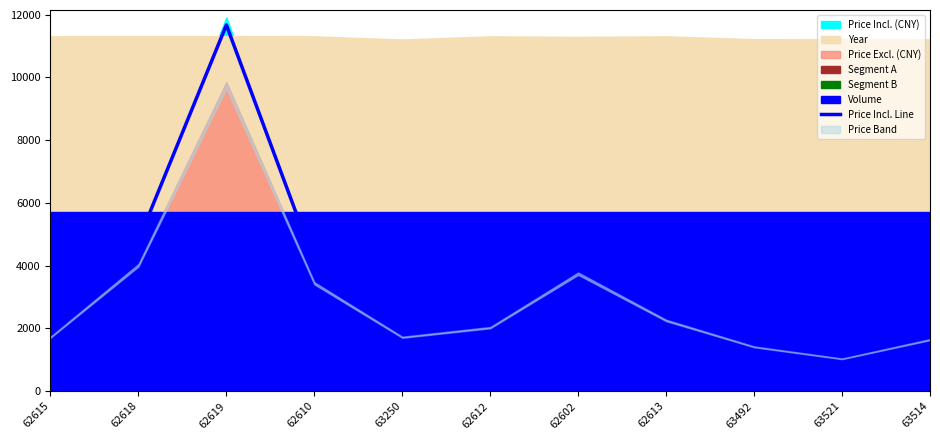

How many lines are shown in the chart?

1